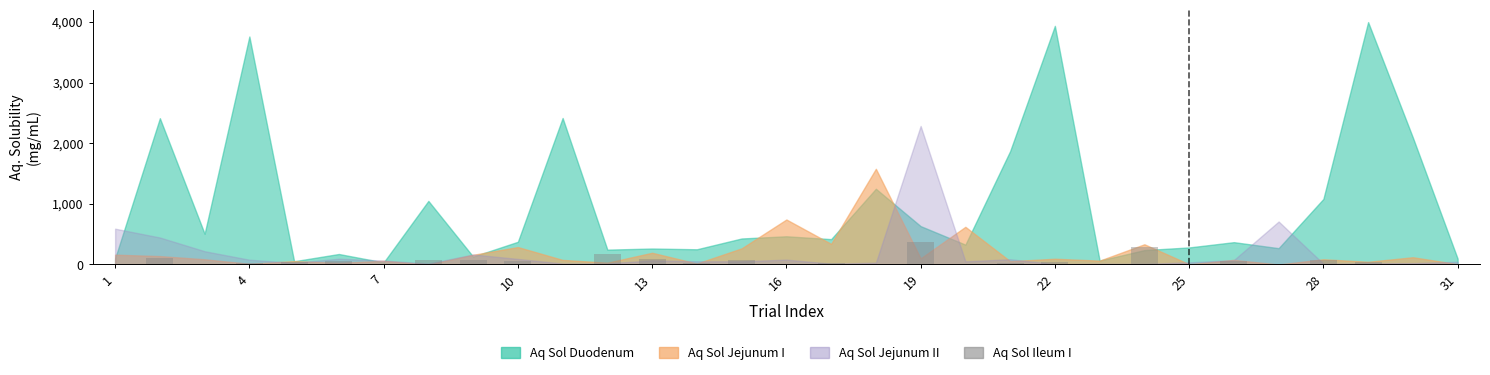

What is the greatest value displayed?

368.8